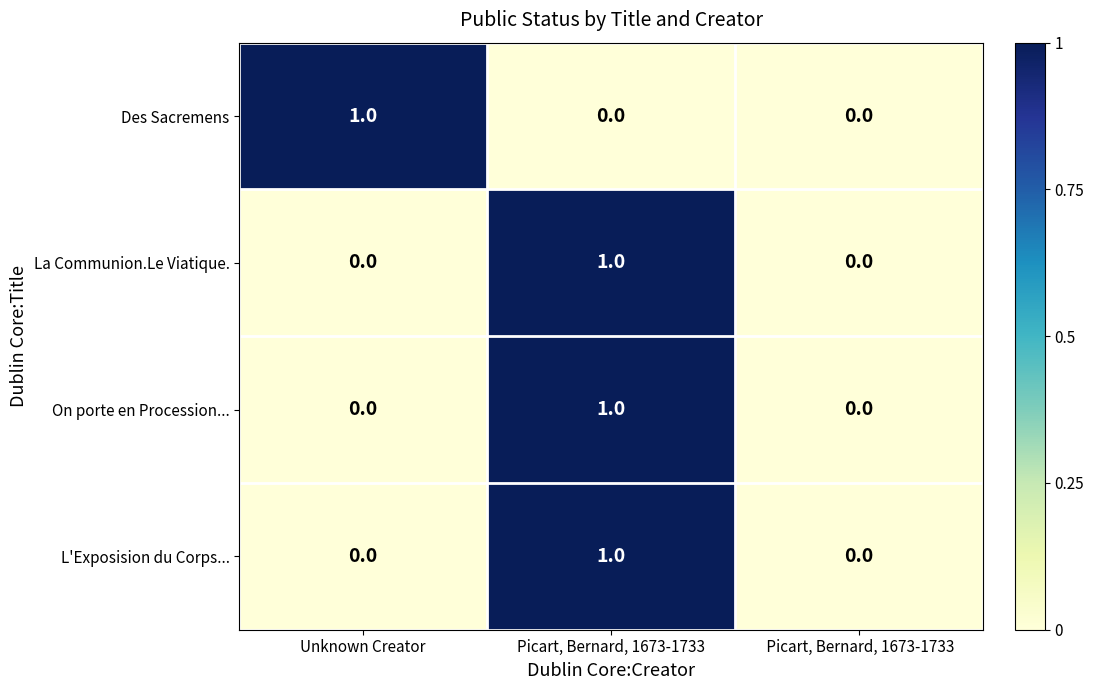

Reading right to left, extract all data points from this chart.

Des Sacremens: 0	0	1
La Communion.Le Viatique.: 0	1	0
On porte en Procession...: 0	1	0
L'Exposision du Corps...: 0	1	0